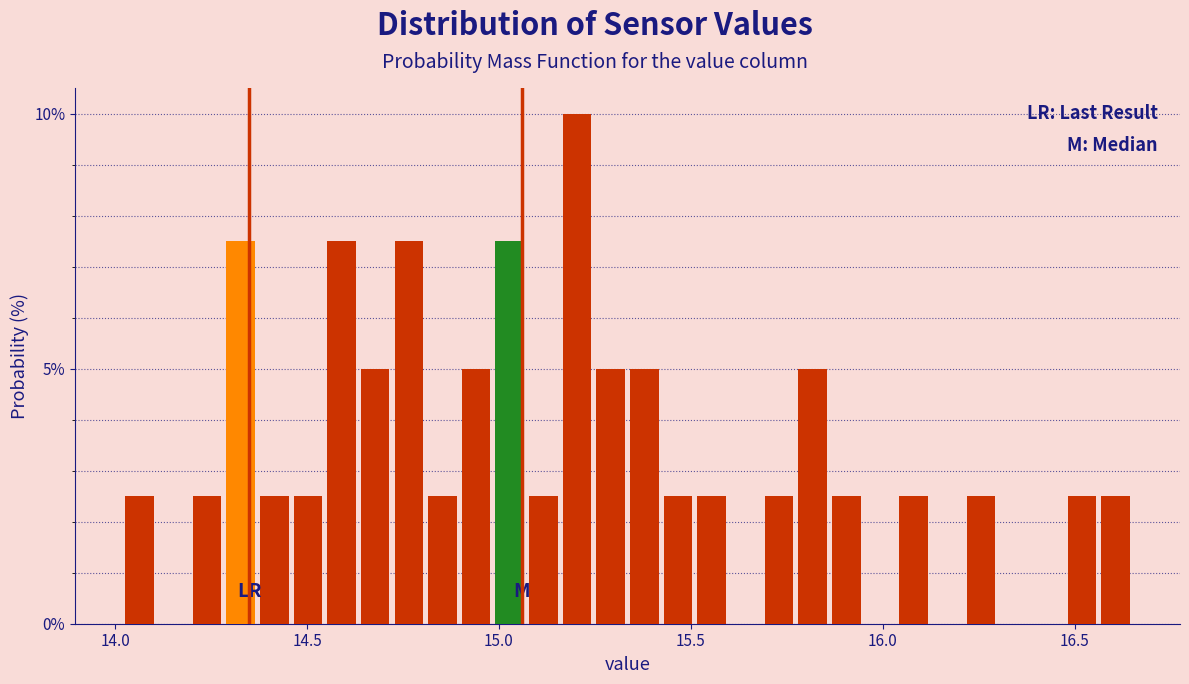

Around what value on the x-axis is the tallest bar? Give the approximate position of its centre, as read against the axis.

15.20